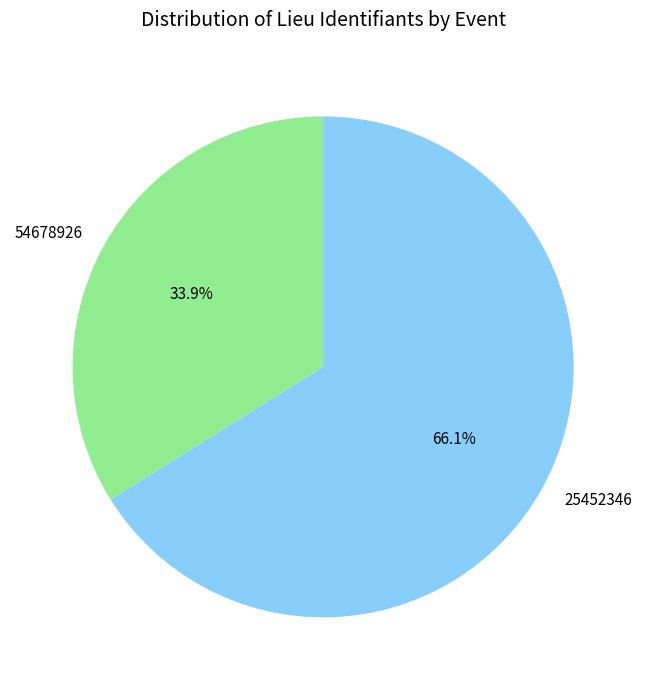

To the nearest percent, what is the difference between the 54678926 and 25452346 slice percentages?

32%